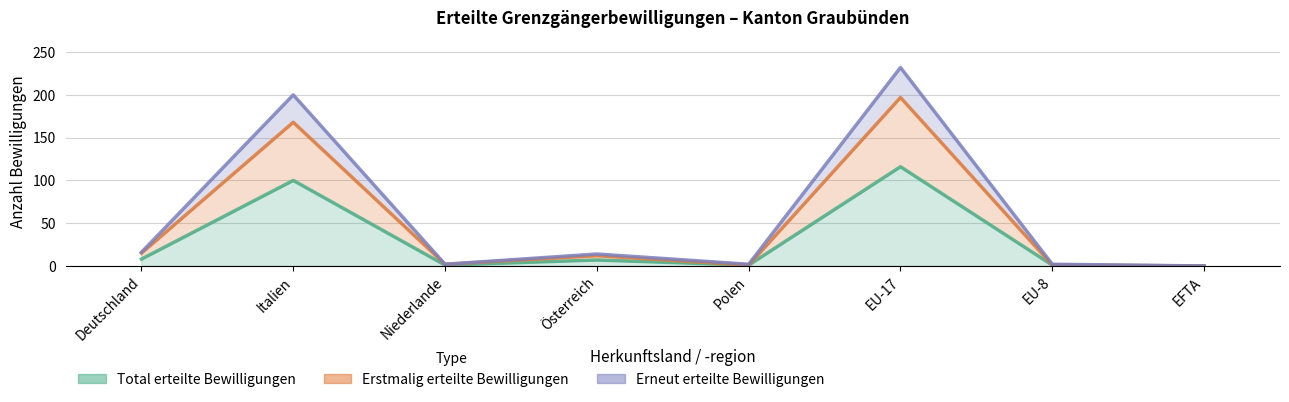

True or false: Erstmalig erteilte Bewilligungen has more than 1 points higher than both neighbors.

True